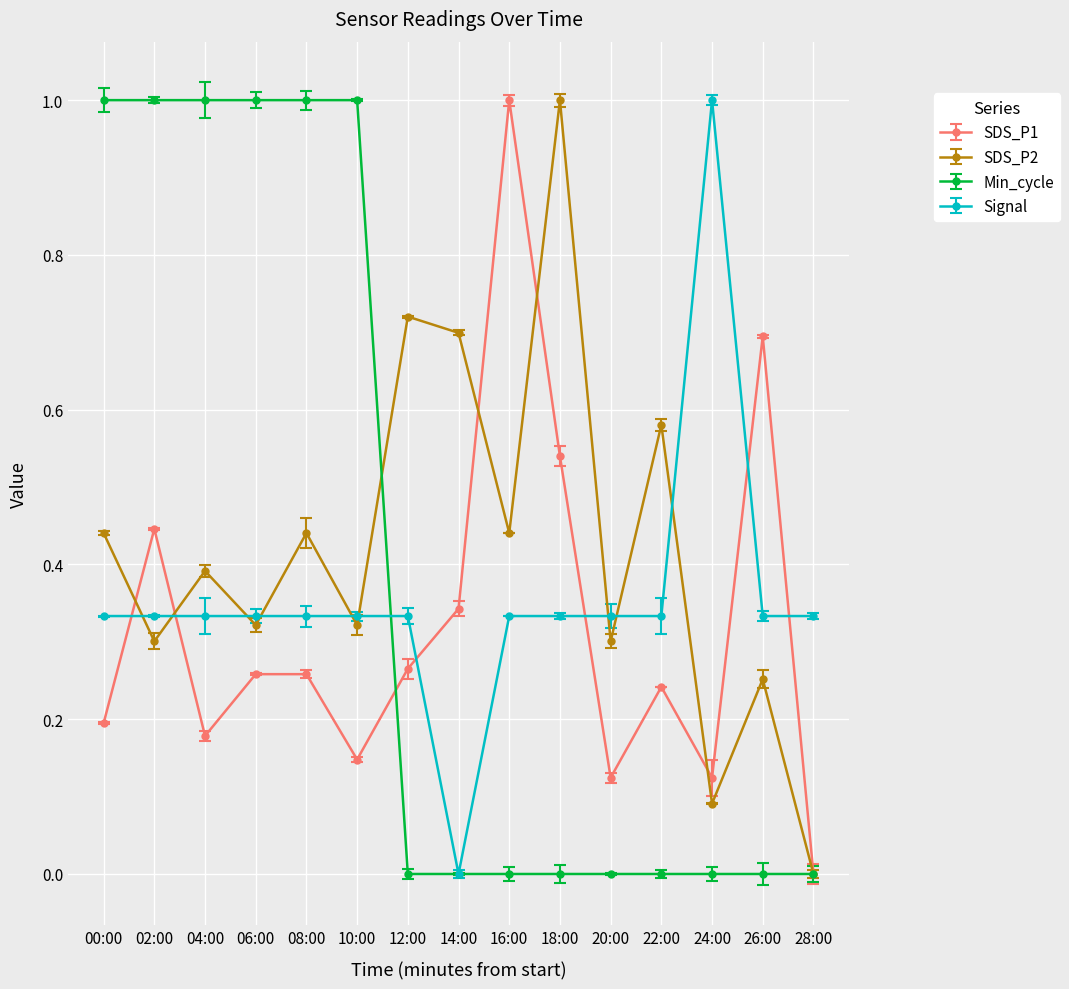

Rank the series by their average value, from highest to lowest.

SDS_P2, Min_cycle, Signal, SDS_P1